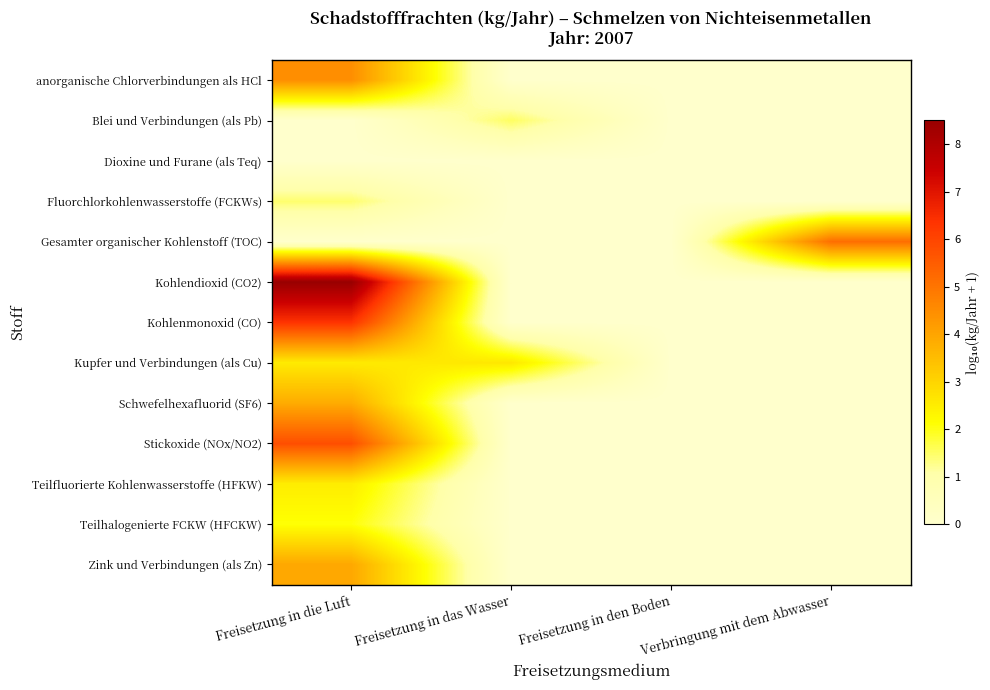

Which category has the highest value across all series?

Freisetzung in die Luft